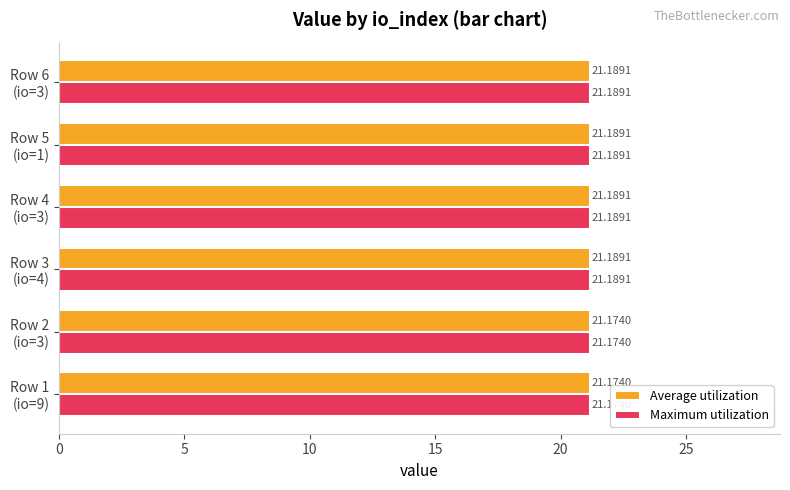

At how many categories does at least one series exceed 21?

6